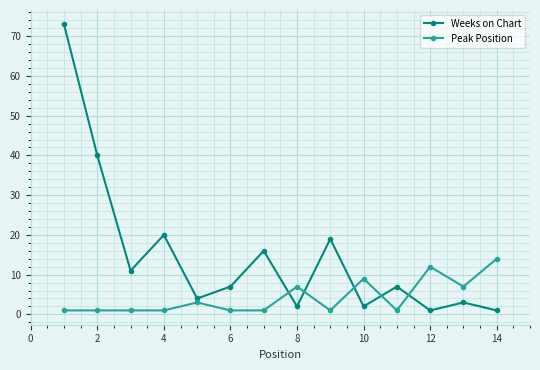

What is the greatest value displayed?

73